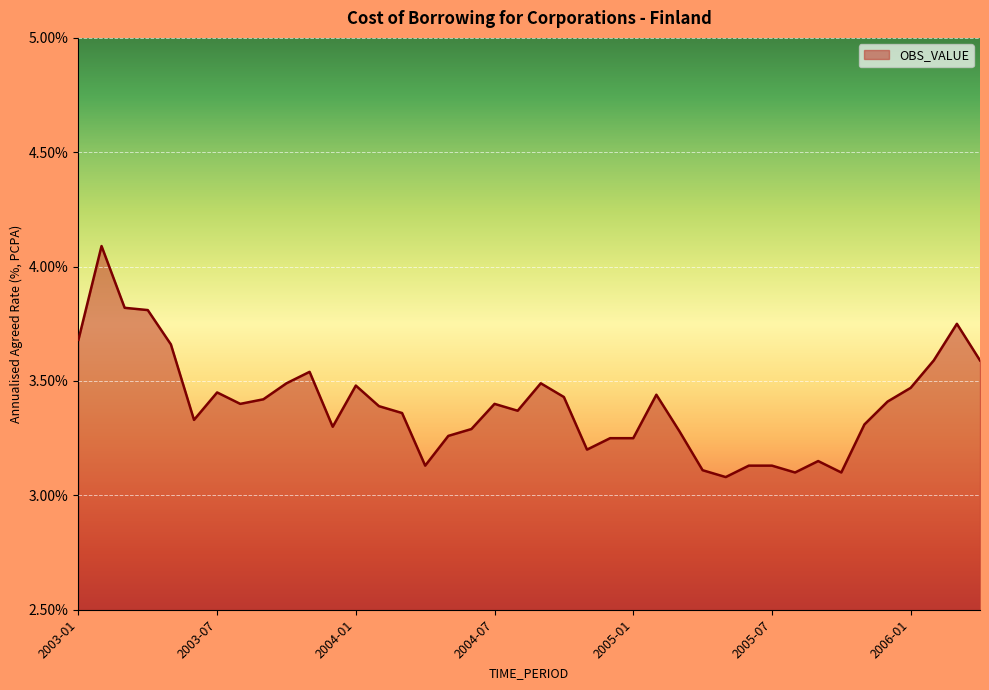

What is the maximum value shown in the chart?

4.1